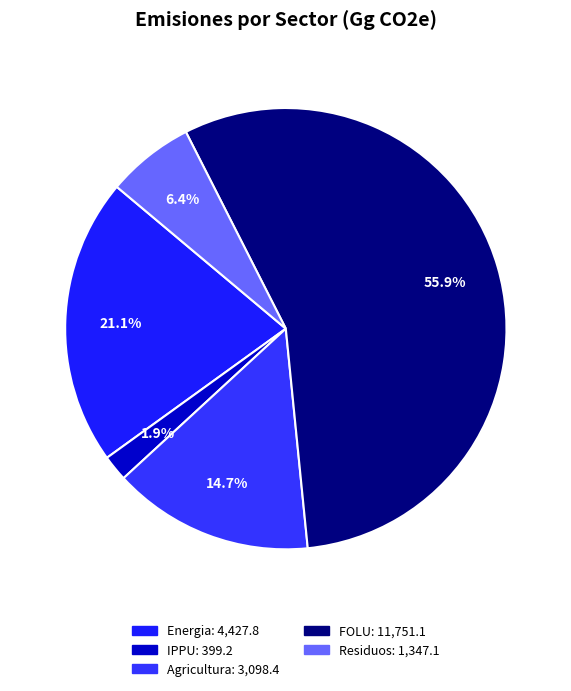

Combined, do Agricultura and FOLU account for over 50%?

Yes